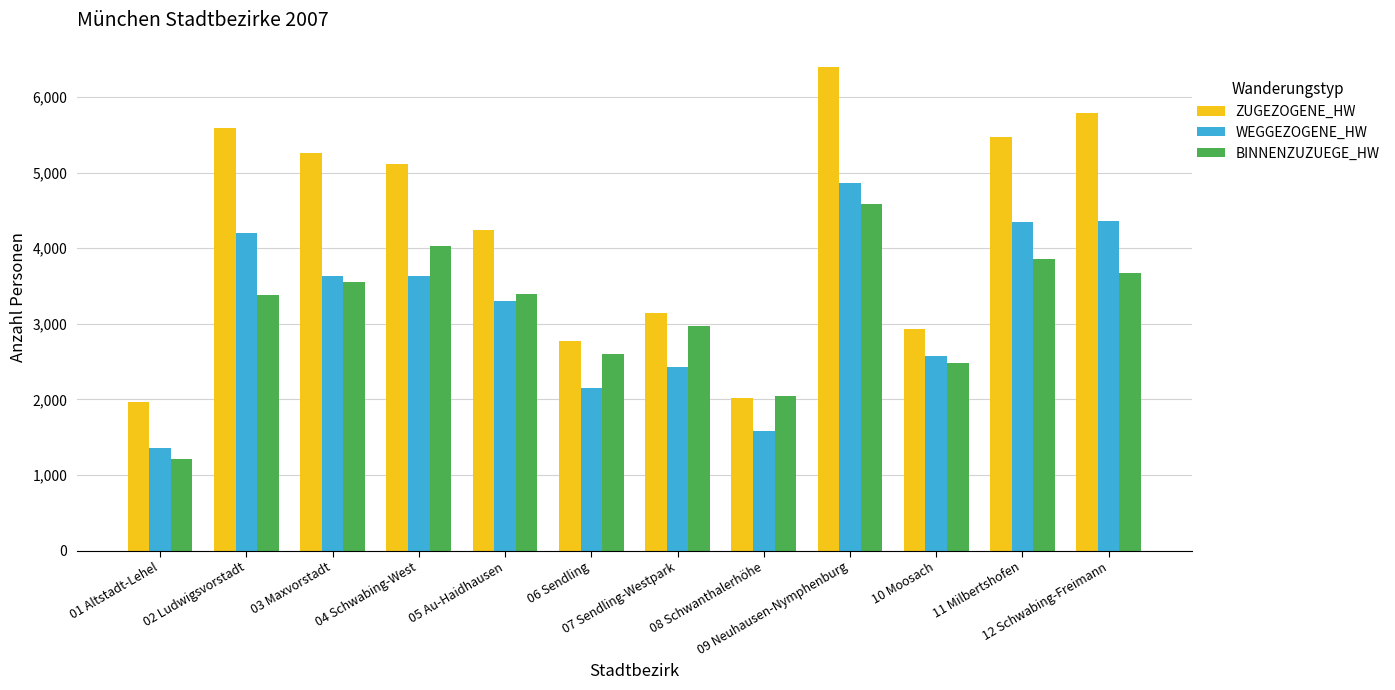

Rank the series by their maximum value, from highest to lowest.

ZUGEZOGENE_HW, WEGGEZOGENE_HW, BINNENZUZUEGE_HW